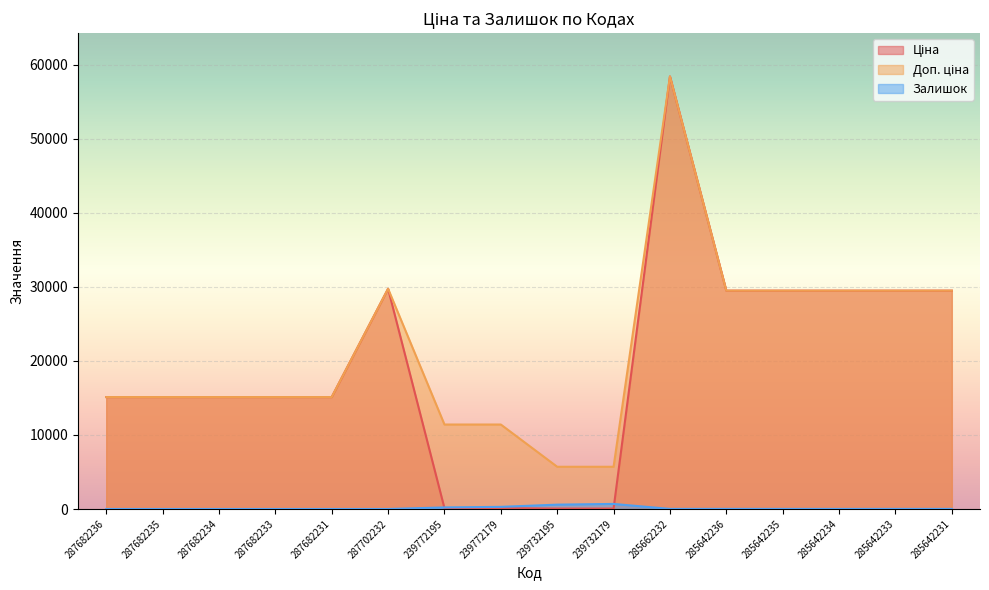

The Ціна series shows 25.1 at 239732195. True or false?

False